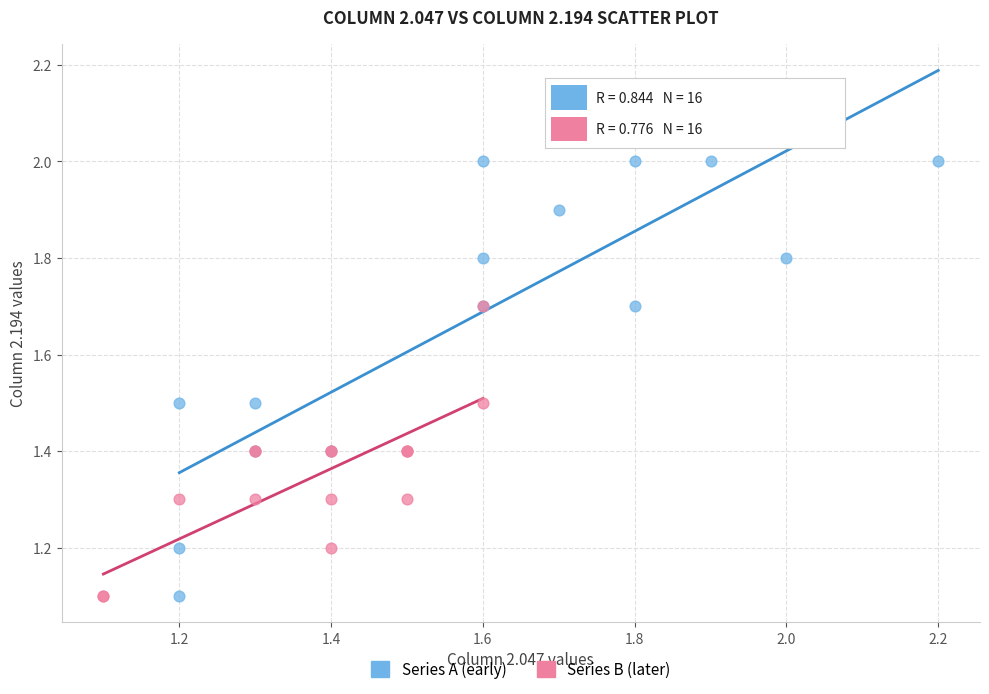

What are all the series names shown in the legend?

Series A (early), Series B (later)